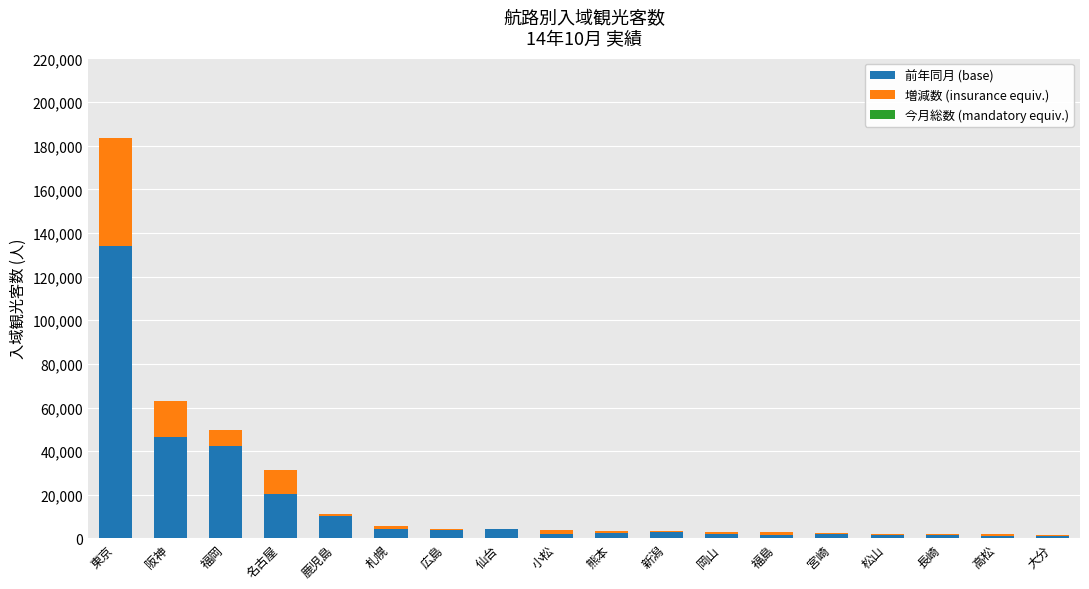

The 前年同月 (base) series shows 46700 at 阪神. True or false?

True